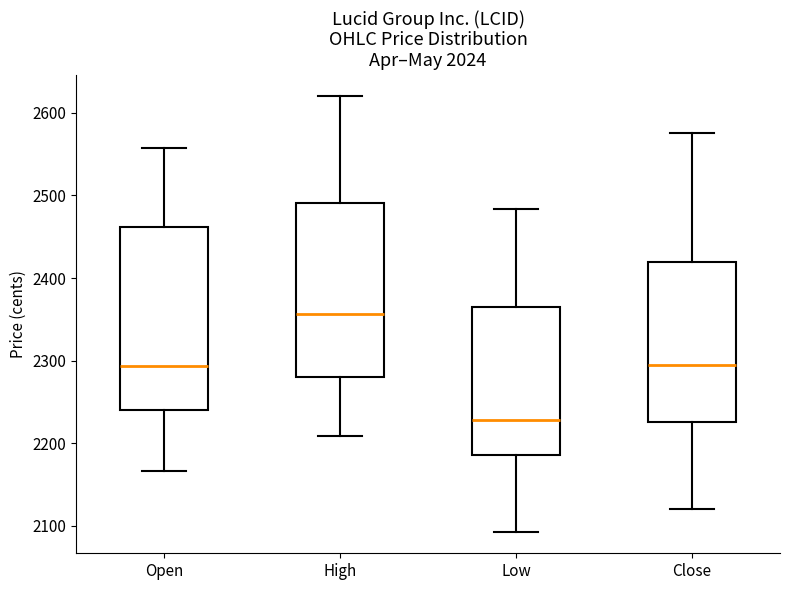

Which box has the highest median line?

High